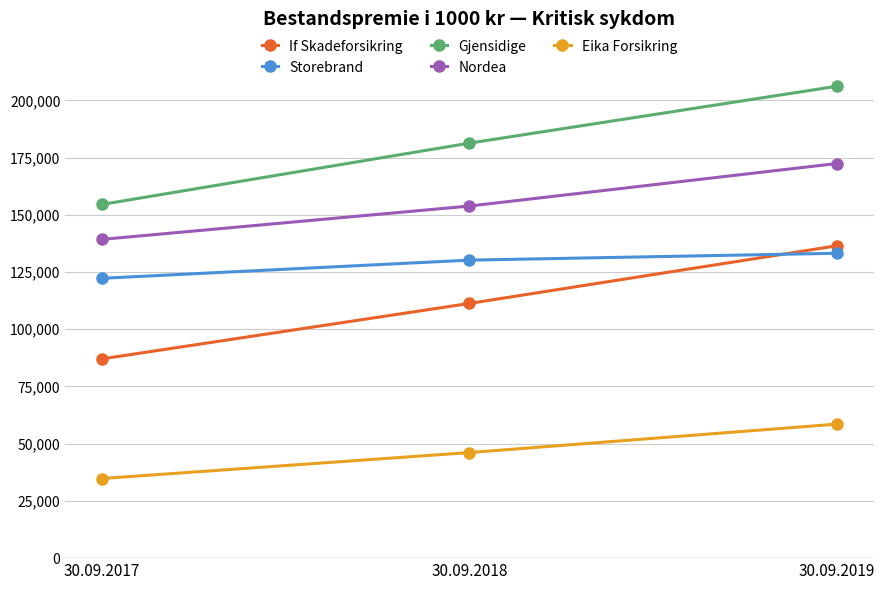

Which label corresponds to the largest value in the chart?

30.09.2019